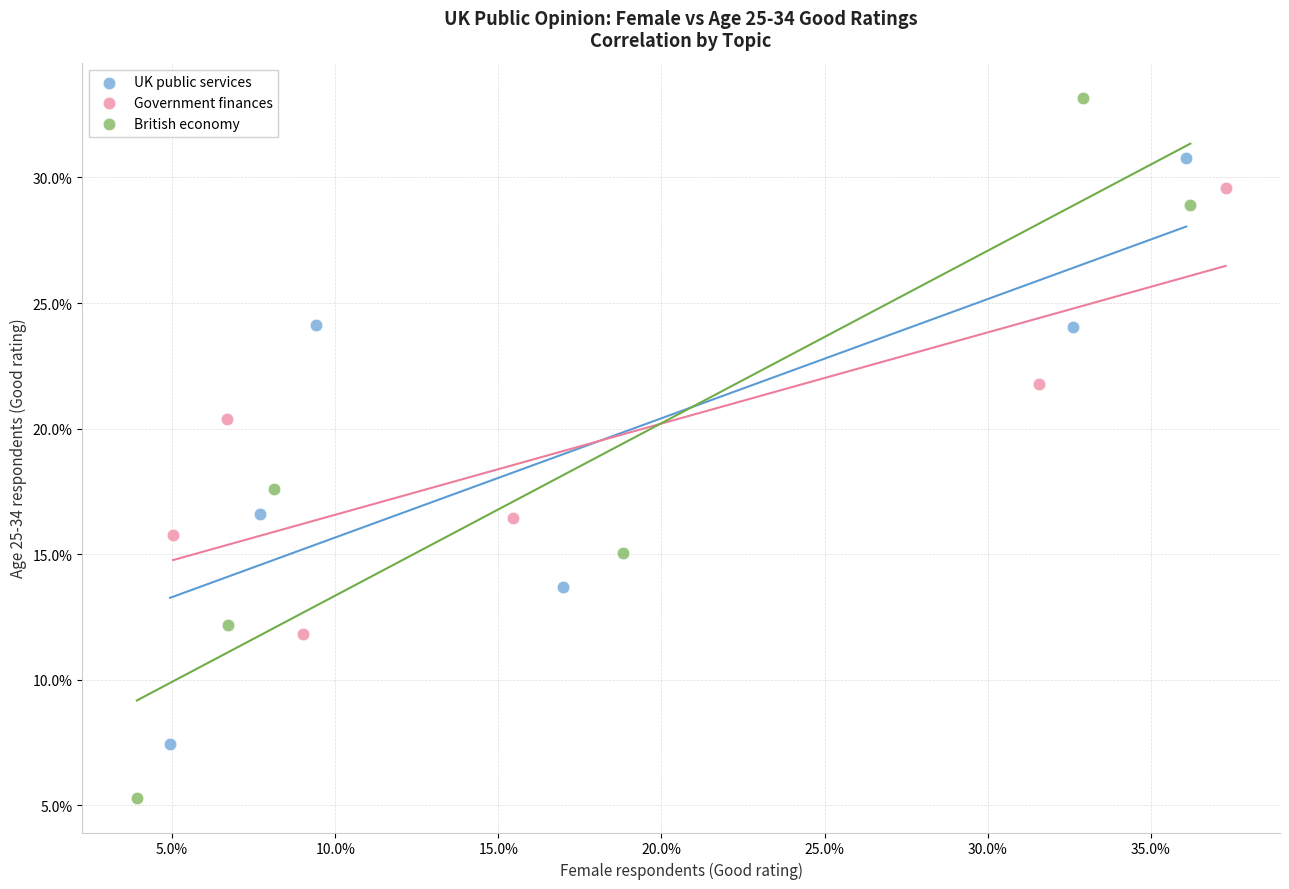

Which series has the widest spread of Y values?

British economy